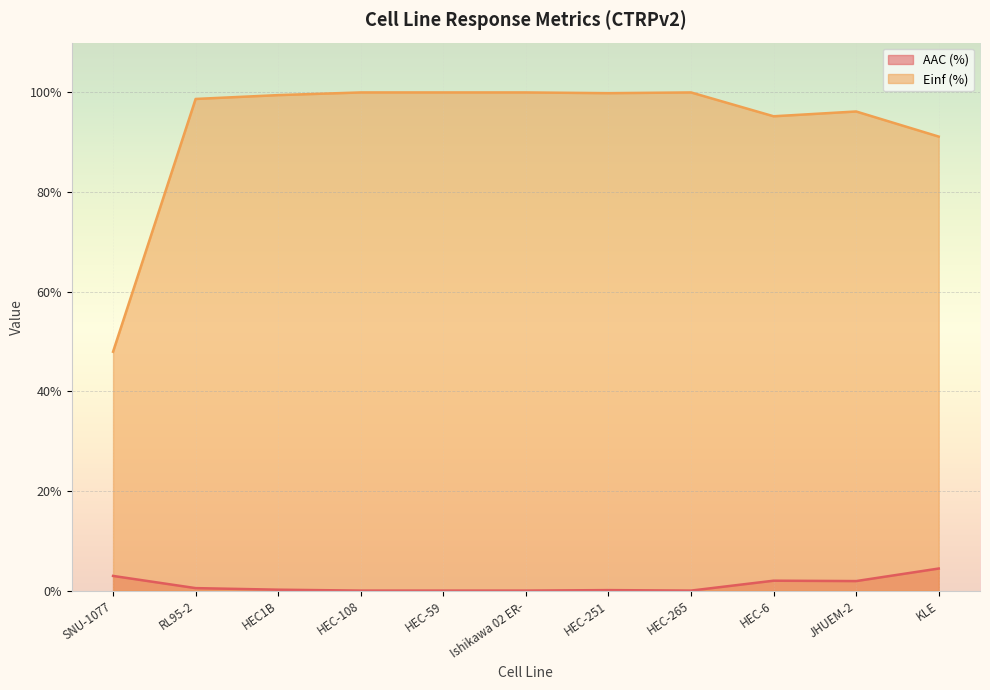

At which category does Einf (%) reach its first local valley?

HEC-251